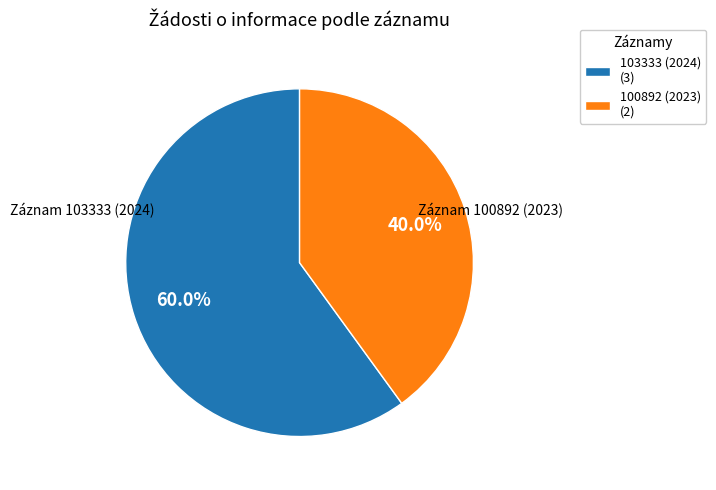

Approximately how many times larger is the value at 103333 (2024) (3) compared to 100892 (2023) (2)?

1.5